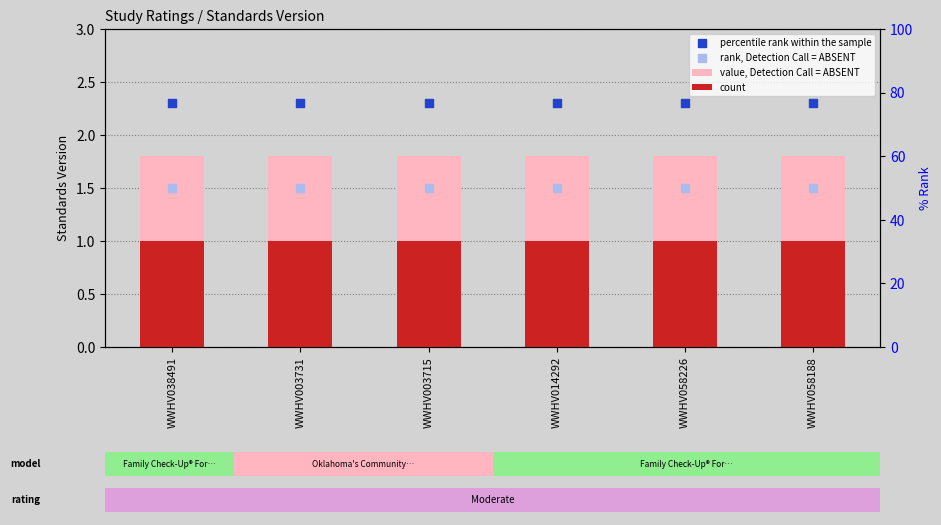

At how many categories does at least one series exceed 1?

6